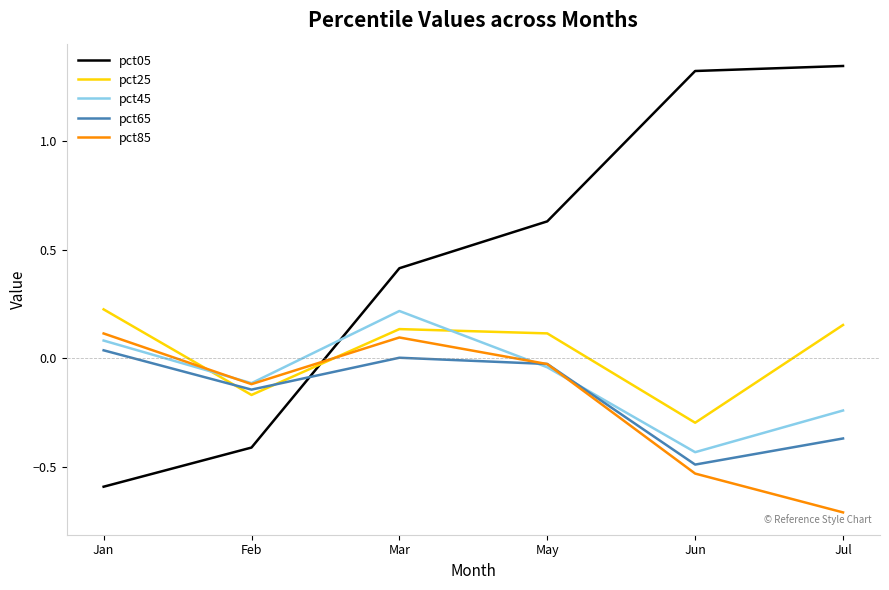

What is the difference between the highest and lowest values at Jul?

2.1